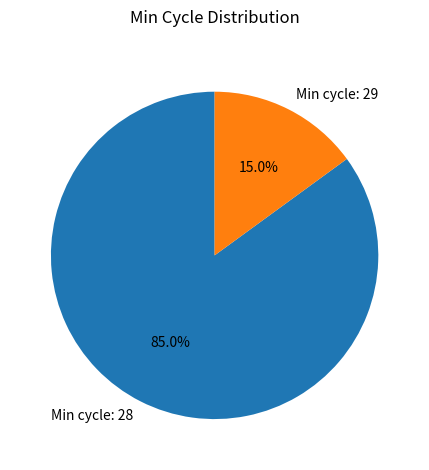

Rank the categories by value from highest to lowest.

Min cycle: 28, Min cycle: 29